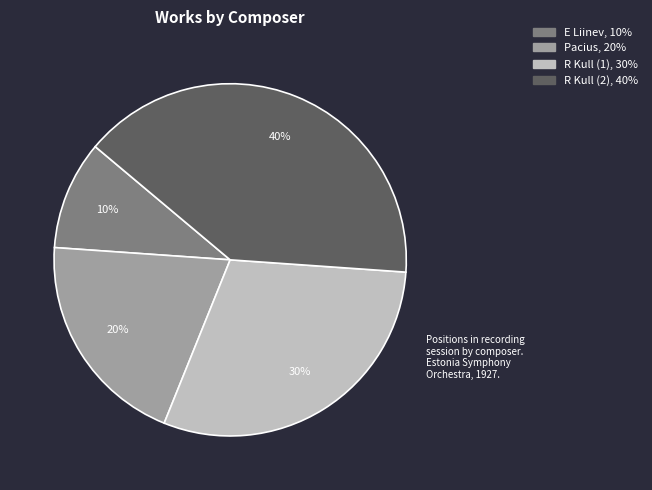

Does any single category account for the majority?

No